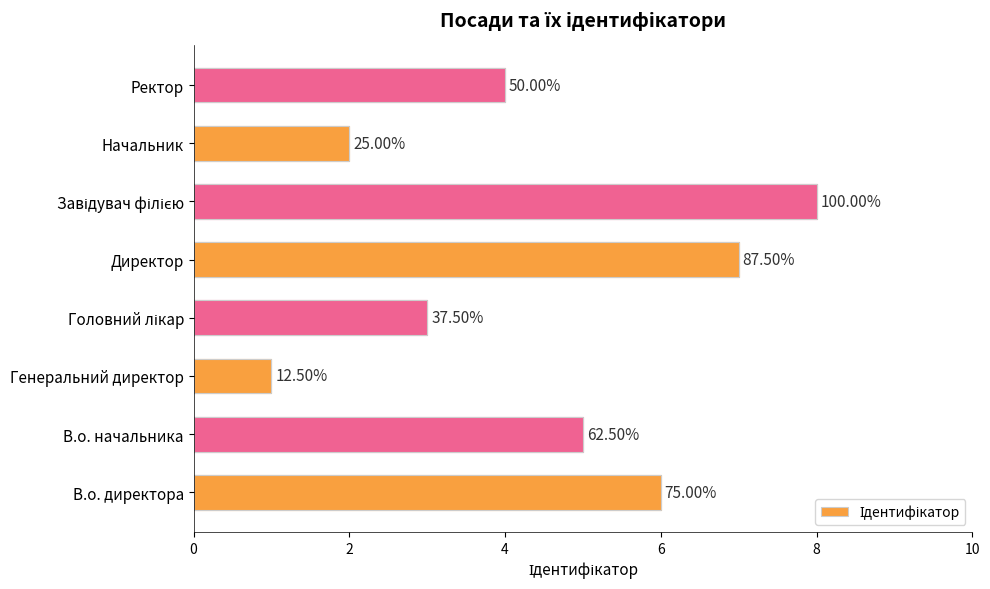

Count the number of data series in this chart.

1